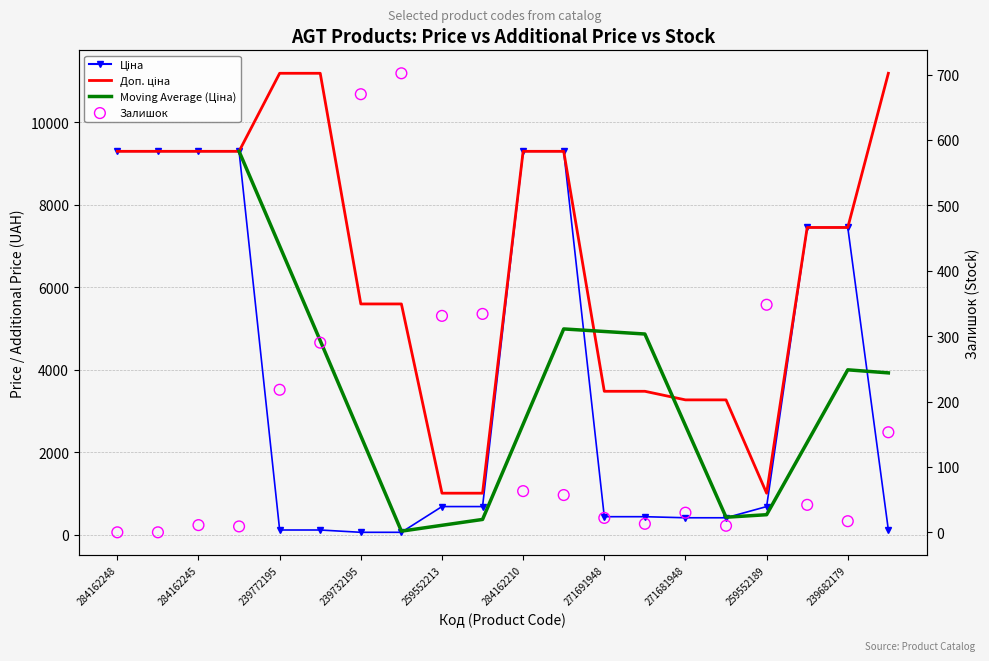

Which series has the largest Y range (max minus min)?

Доп. ціна